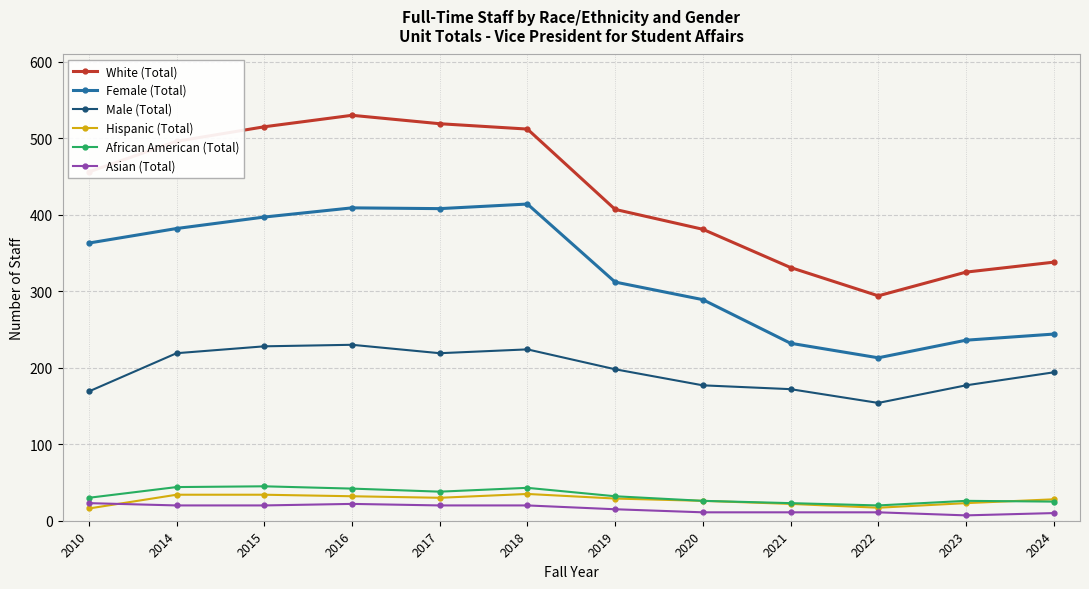

Where is the first local minimum for Male (Total)?

2017